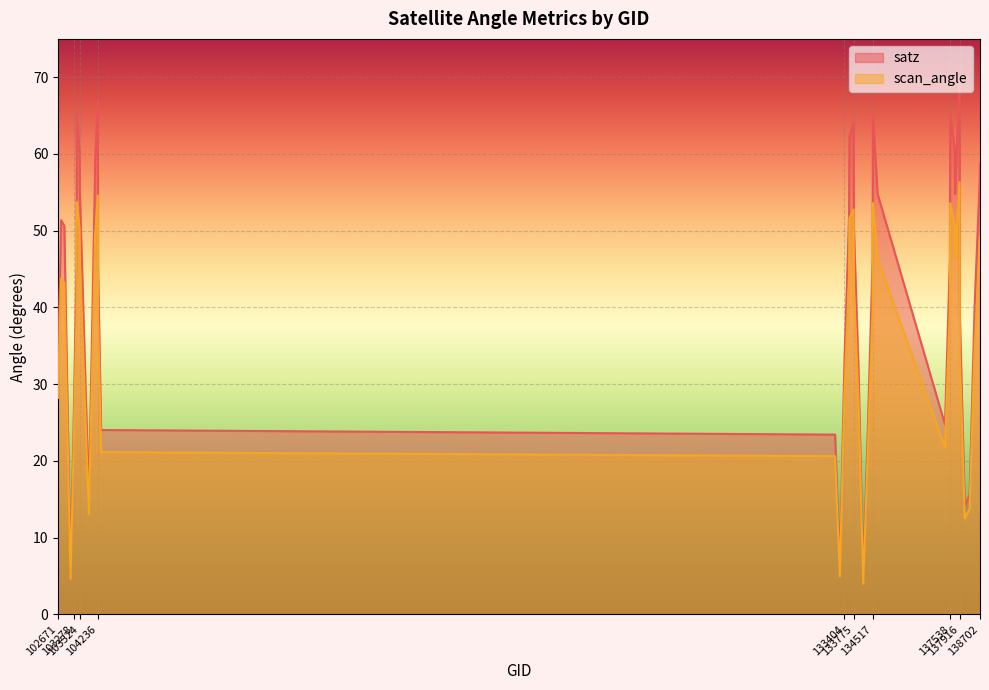

Which series has the widest spread of values?

satz